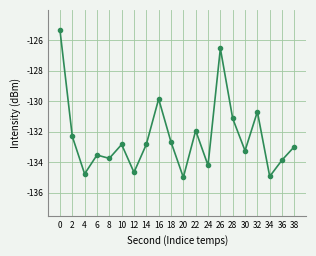

What is the change in value from 18 to 28?

+1.5